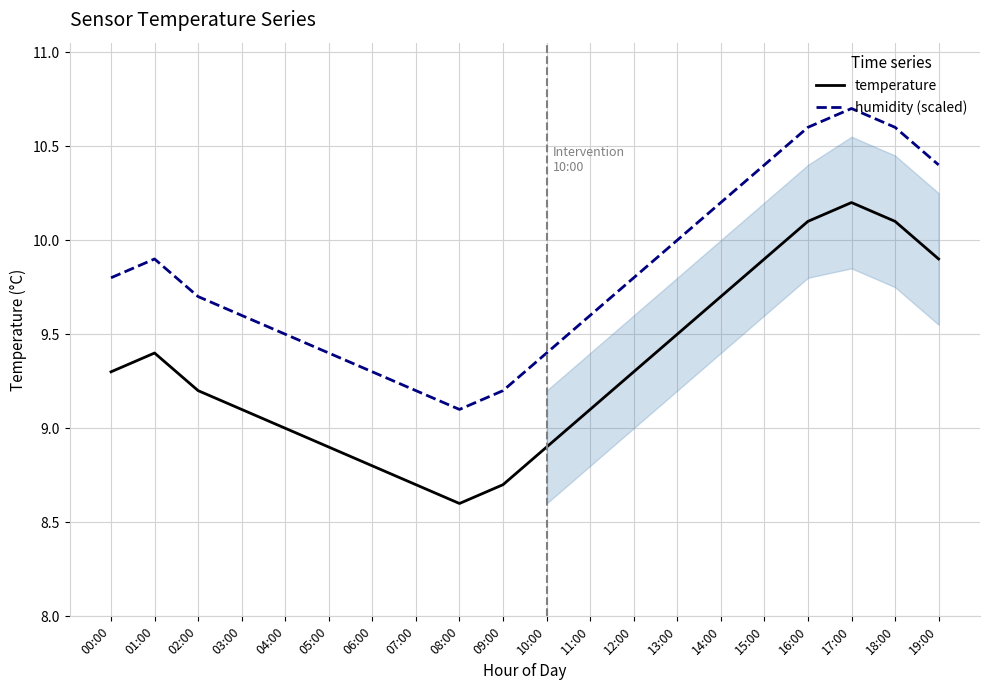

Which has a higher value, 04:00 or 05:00?

04:00